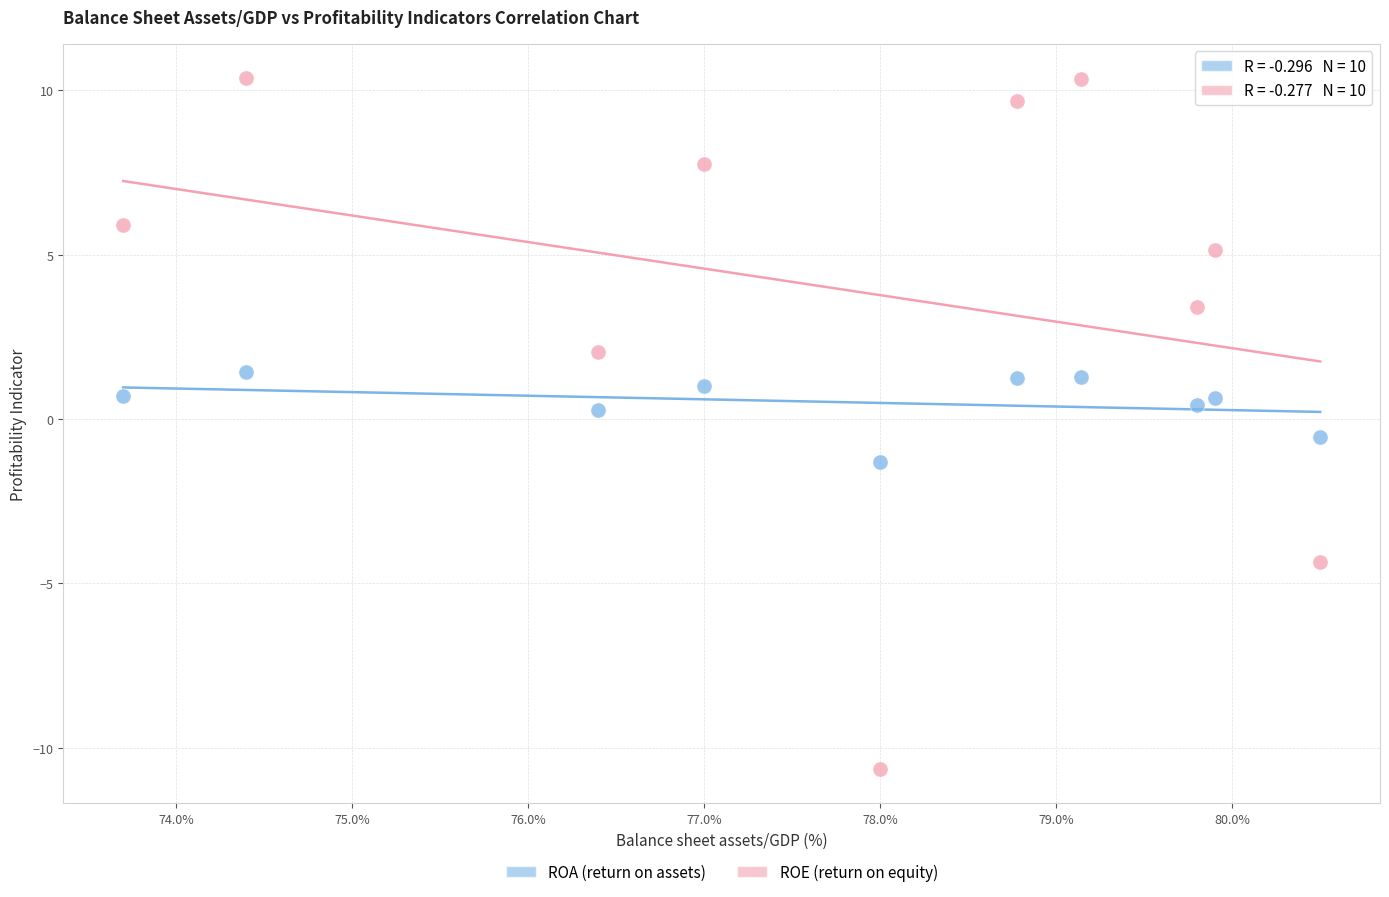

Across all data points, what is the range of Y values (max minus min)?

21.0